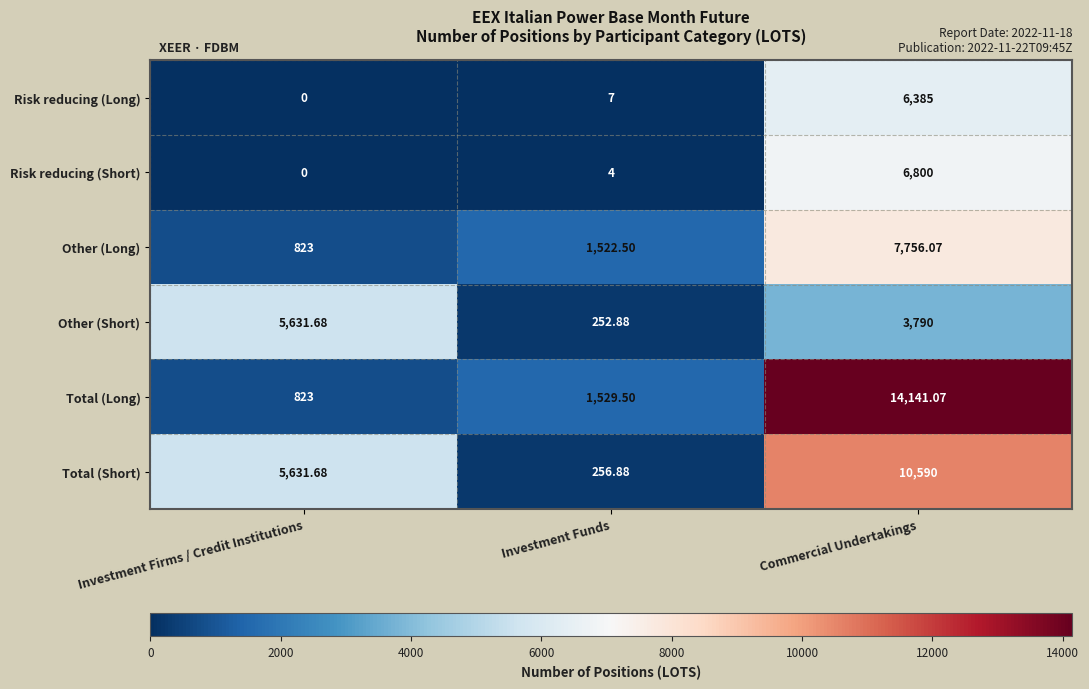

Between Investment Funds and Commercial Undertakings, which series saw the biggest shift?

Total (Long)